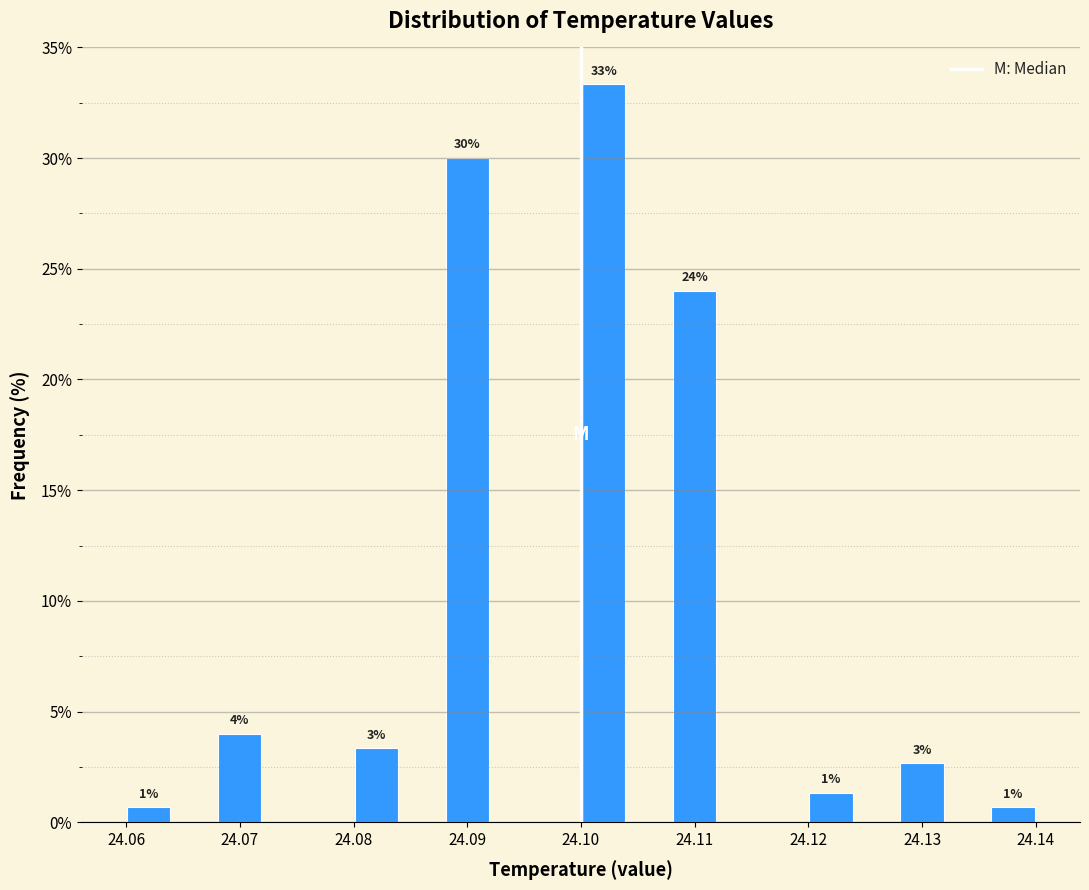

Which range on the x-axis has the tallest bar?

24.100 to 24.104